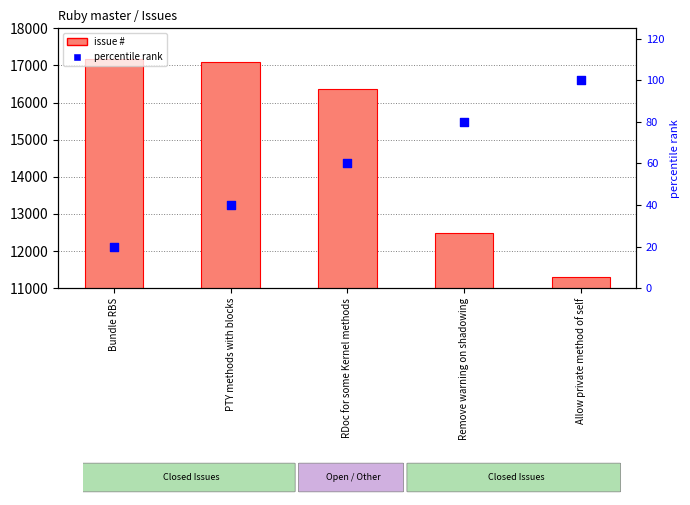

Which series reaches the maximum Y coordinate?

#